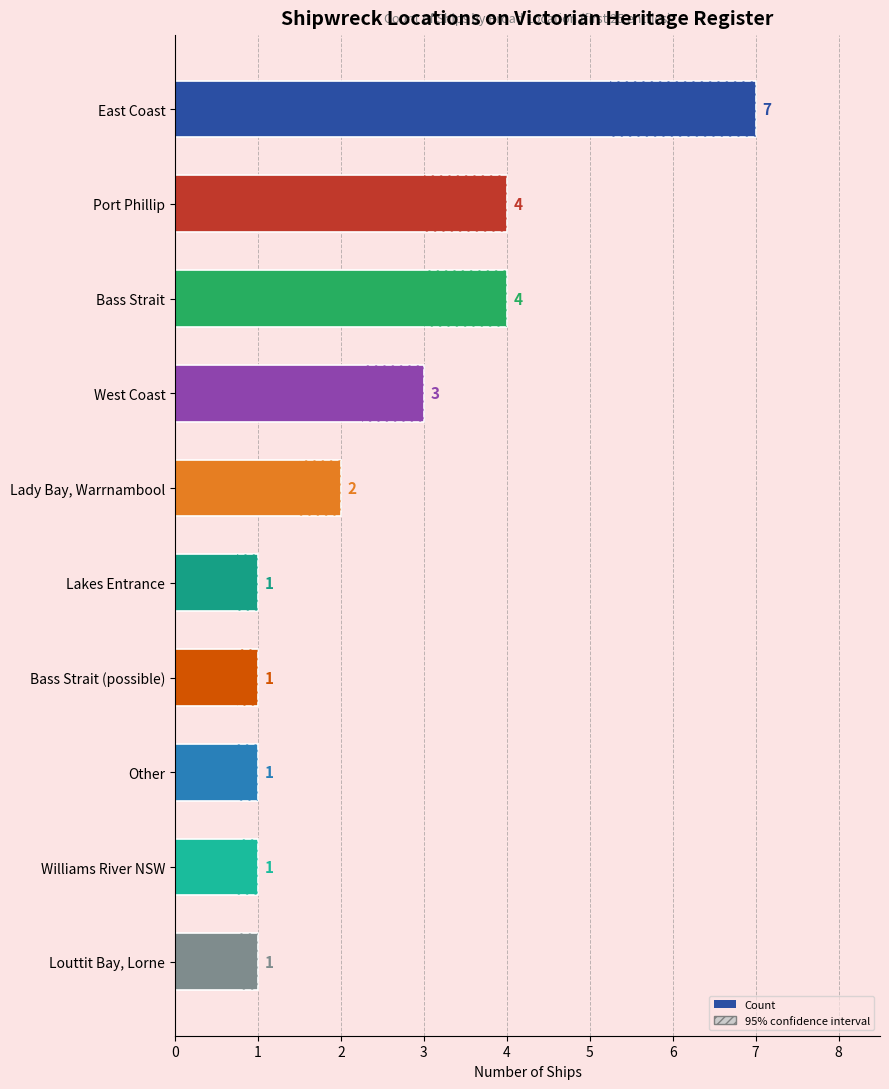

What is the smallest value displayed?

1